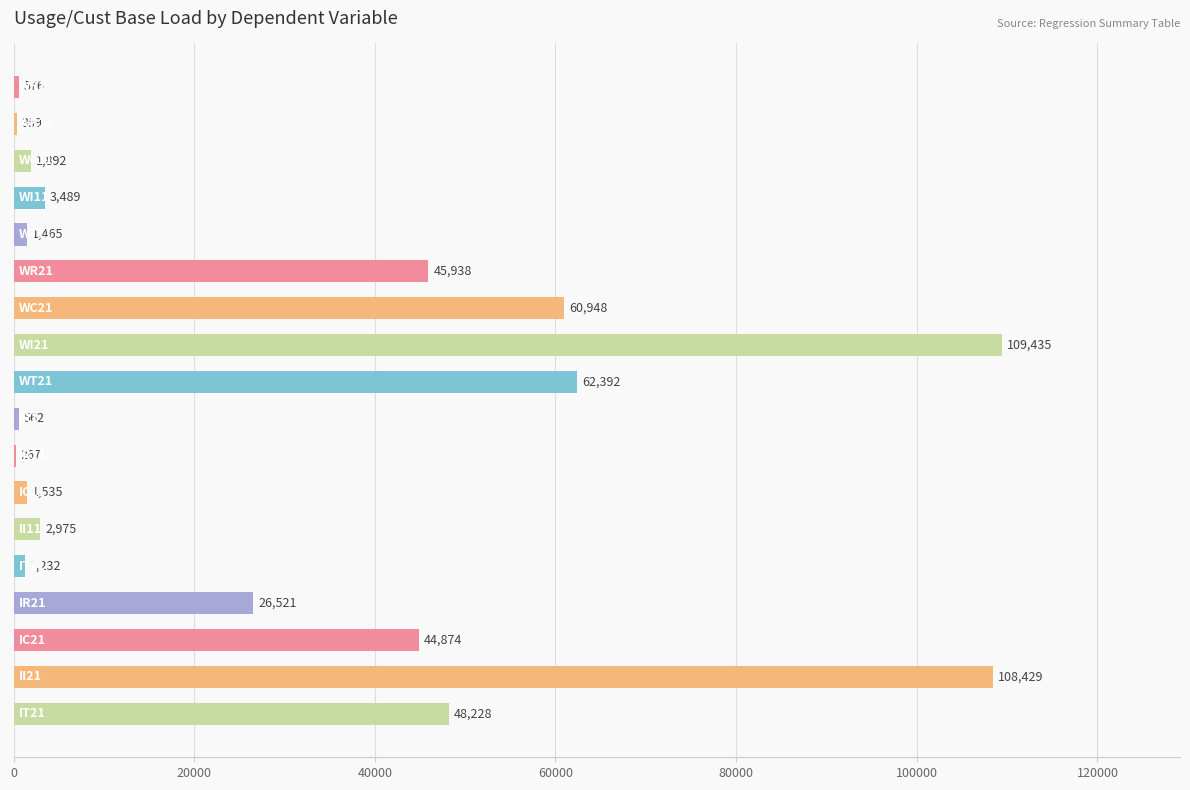

What is the greatest value displayed?

109435